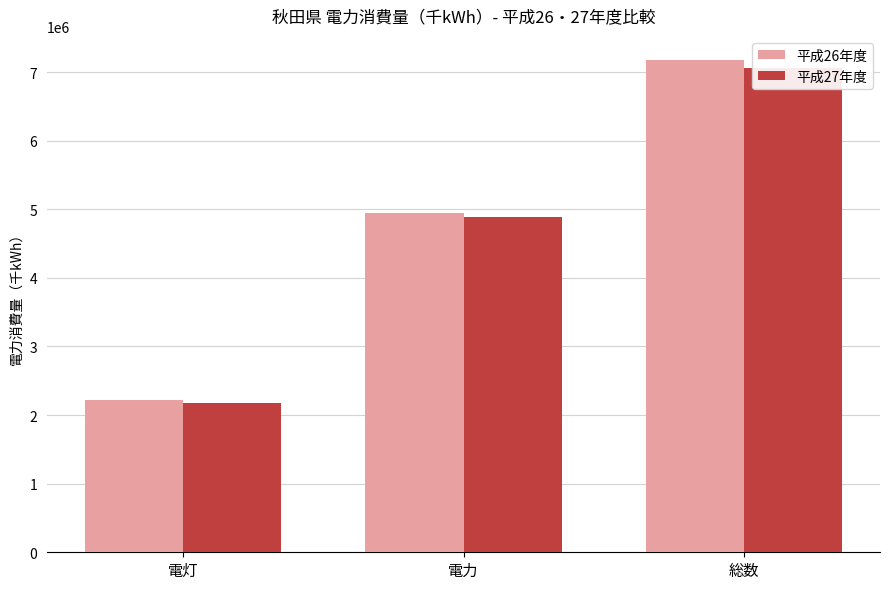

The value of 平成27年度 at 総数 is 7060667. True or false?

True